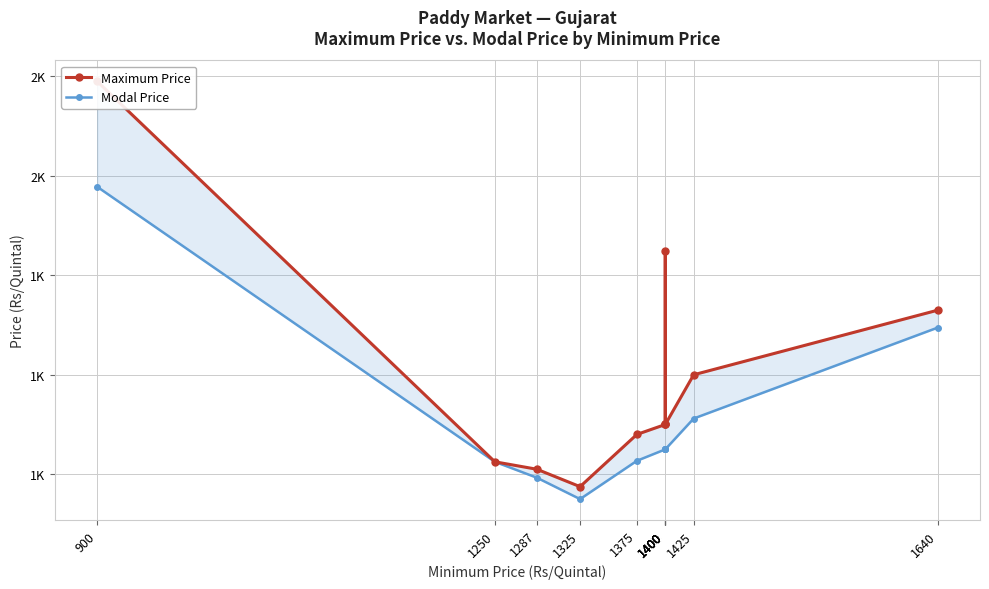

At which category is the sum across all series the highest?

900